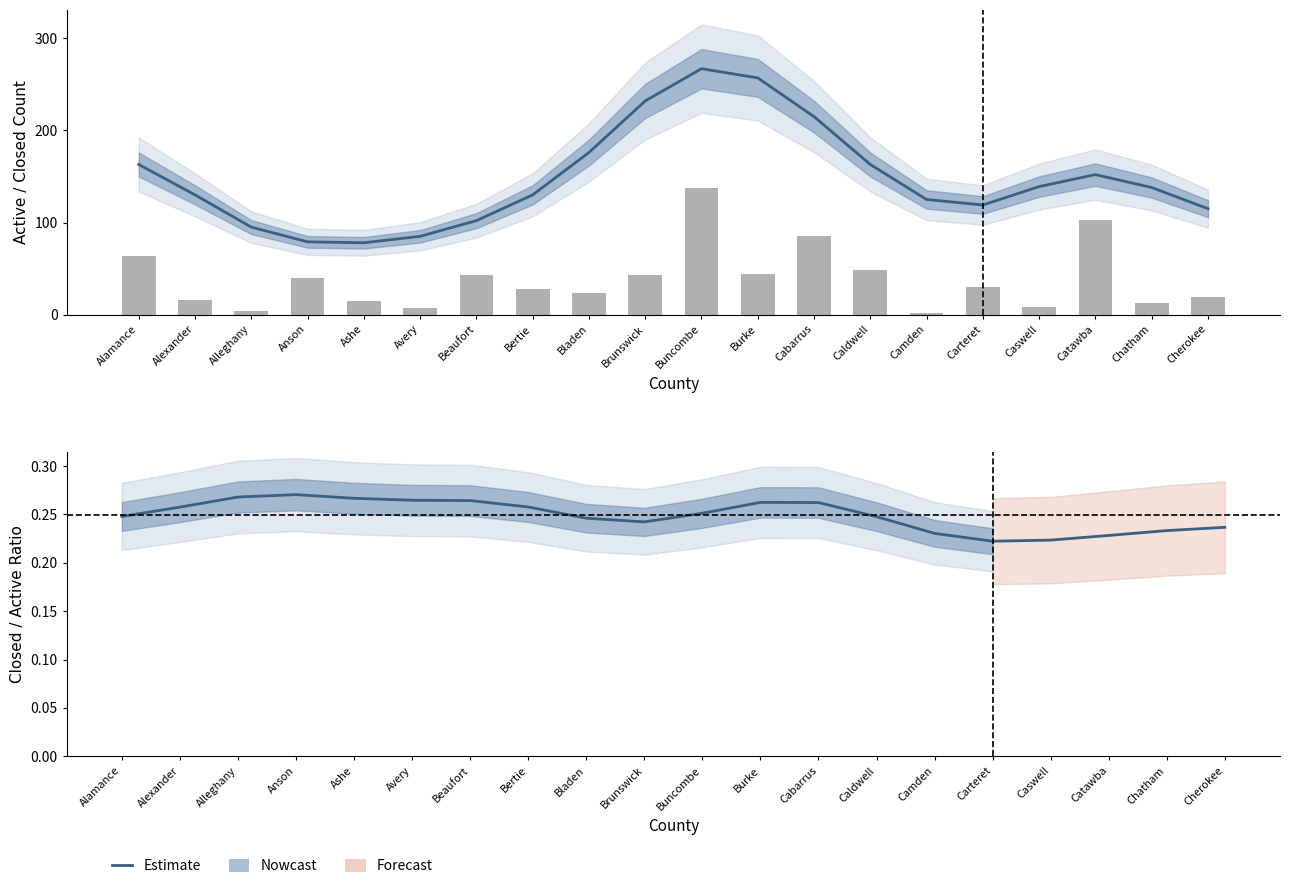

The ACTIVE COUNT series shows 152.0 at Catawba. True or false?

True